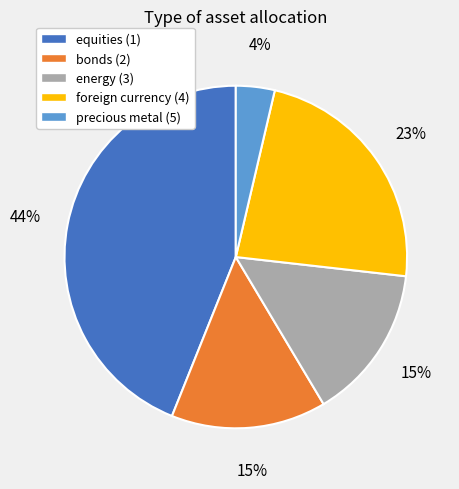

How many slices are in this pie chart?

5